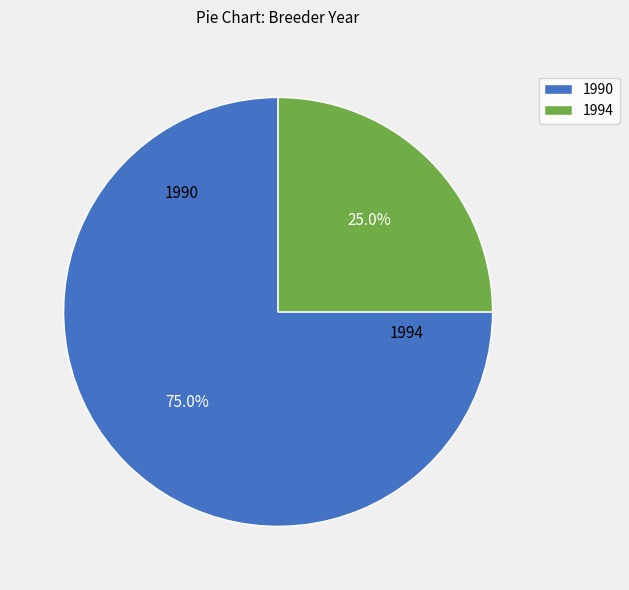

Which category has the smallest portion of the pie?

1994